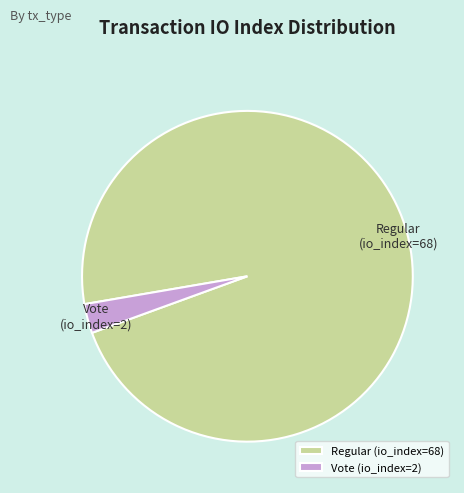

Rank the categories by value from lowest to highest.

Vote (io_index=2), Regular (io_index=68)